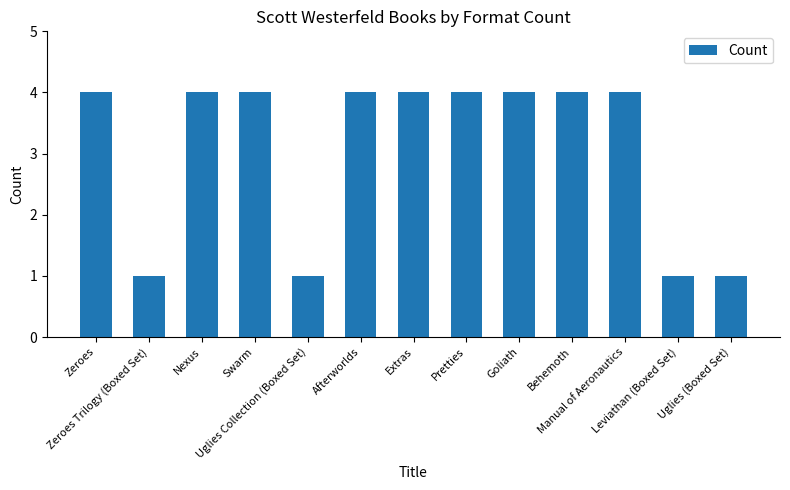

What is the value of the 3rd bar from the left?

4